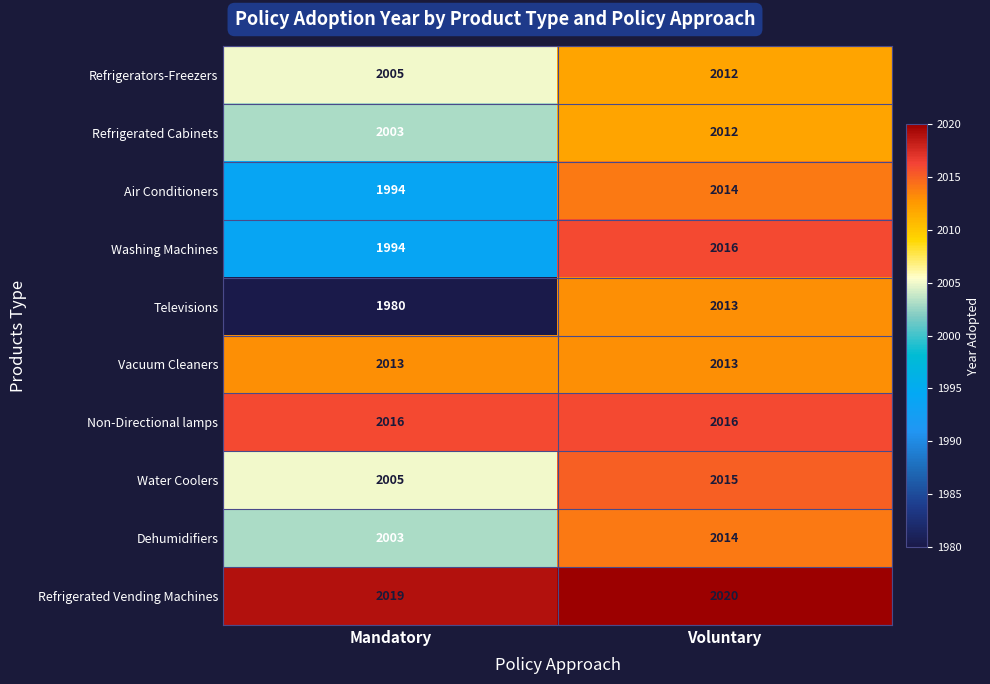

Which series has the largest total across all categories?

Refrigerated Vending Machines